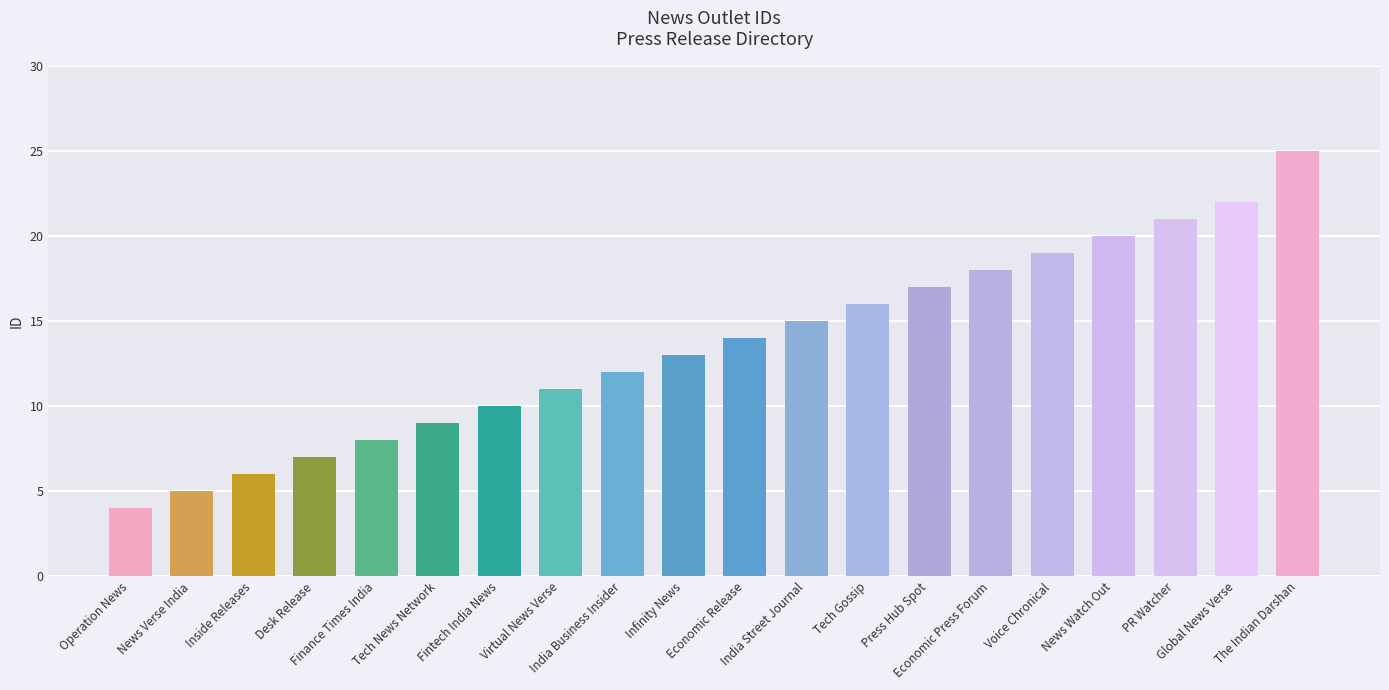

What is the ratio of the value at PR Watcher to the value at Voice Chronical?

1.1